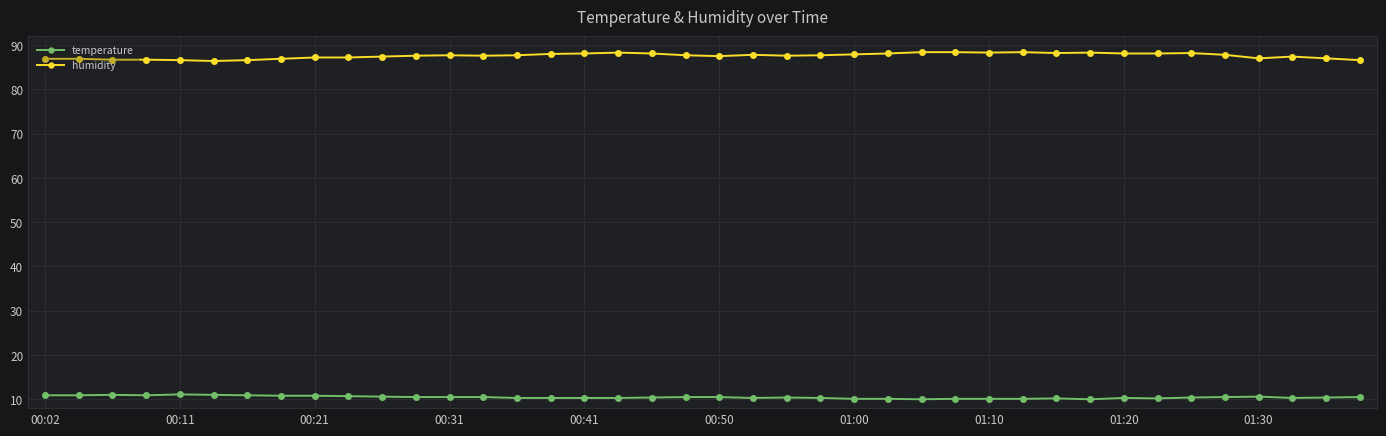

What is the value of the humidity point at the 16th from the left?

88.0